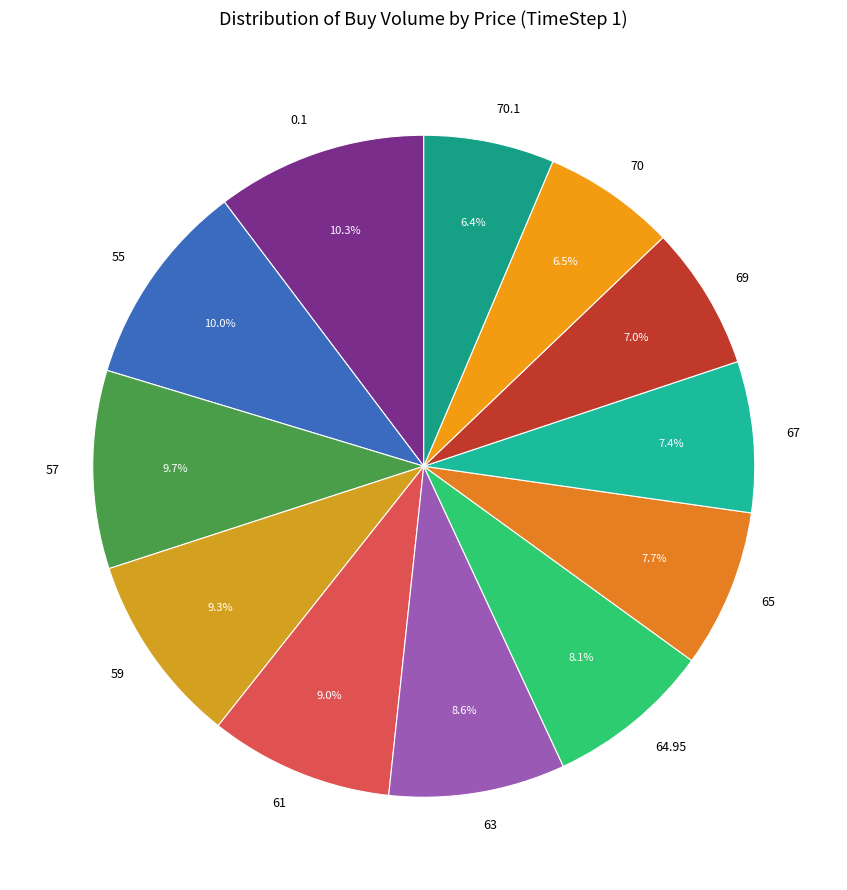

Does 59 account for over 50% of the chart?

No